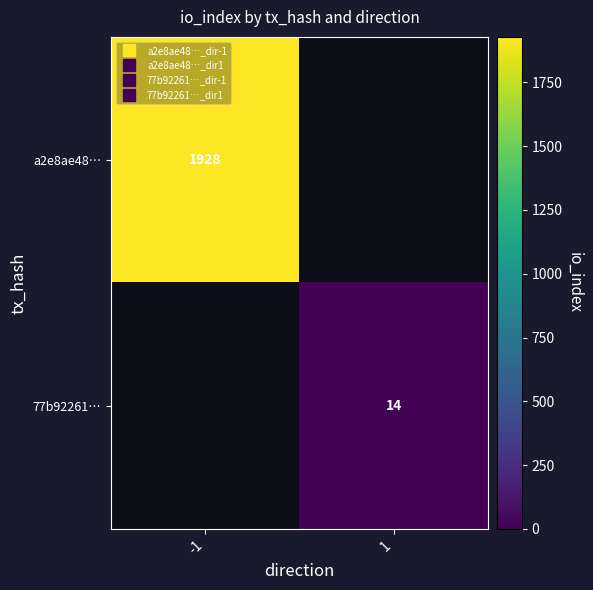

Count the number of categories in the chart.

2